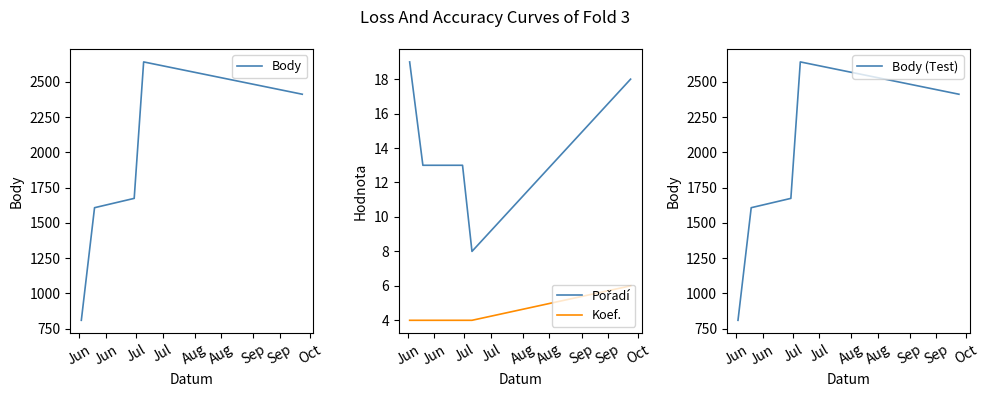

True or false: Koef. has more than 0 points higher than both neighbors.

False